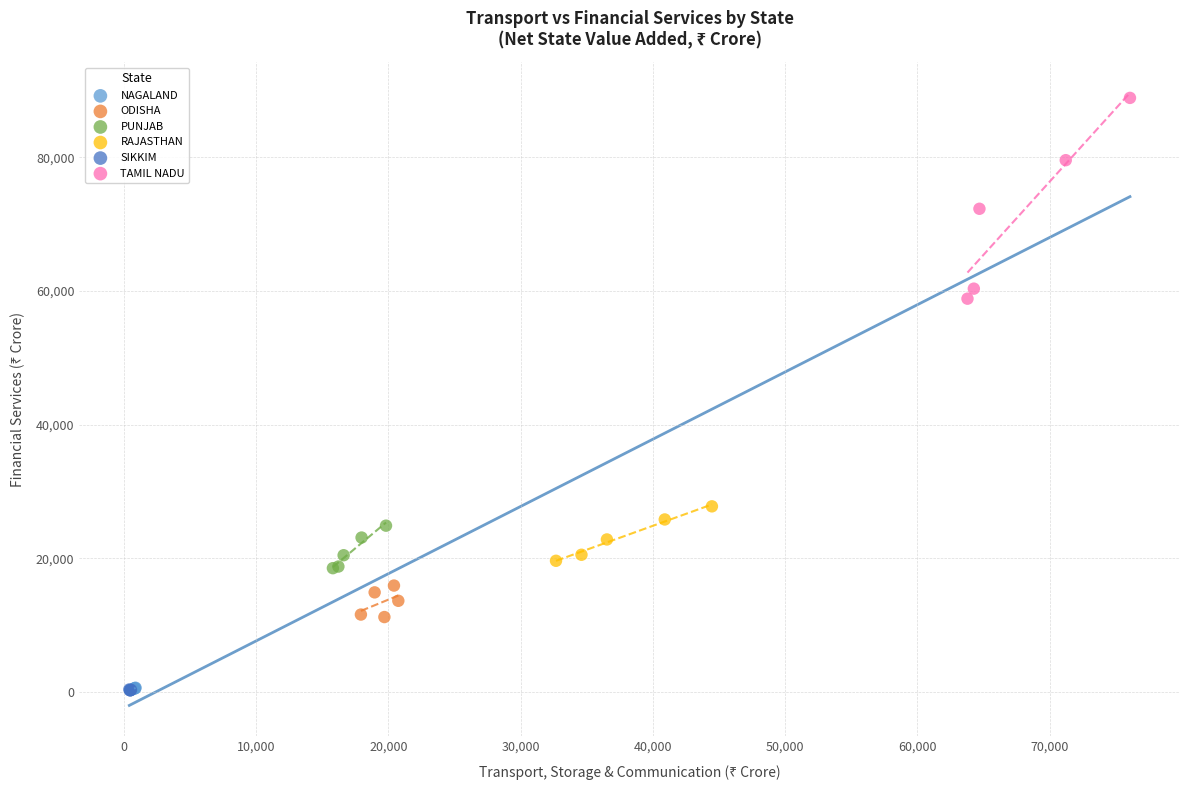

Which series reaches the maximum Y coordinate?

TAMIL NADU